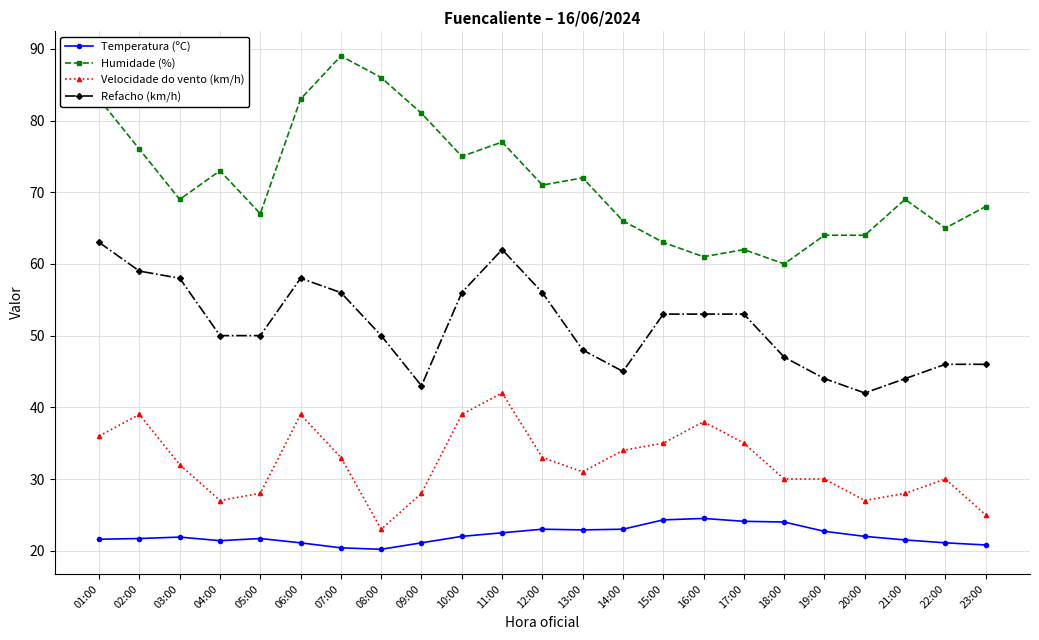

True or false: Velocidade do vento (km/h) has more than 0 points higher than both neighbors.

True